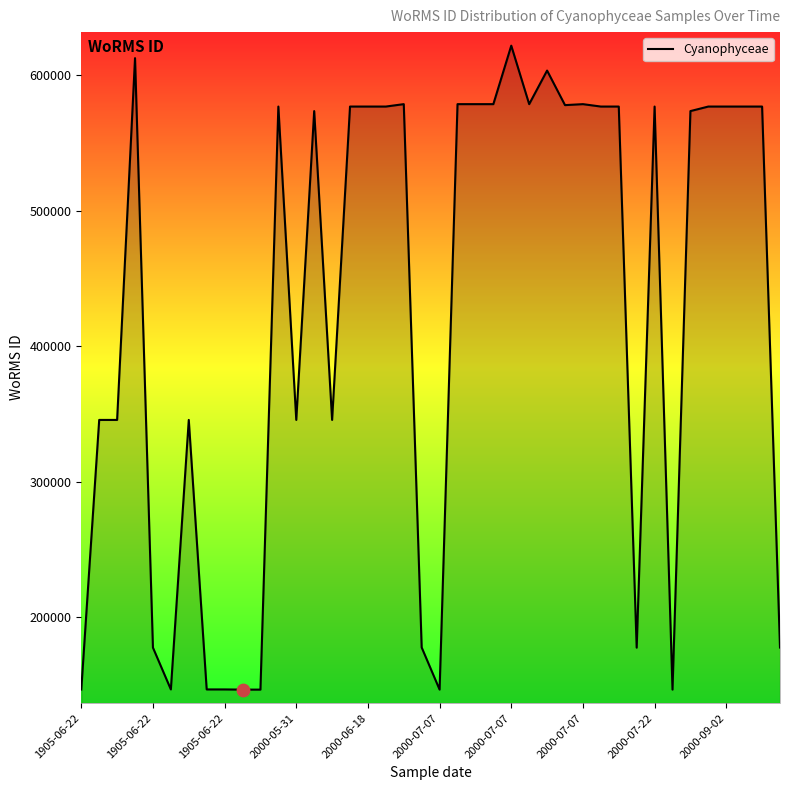

What is the smallest value displayed?

146557